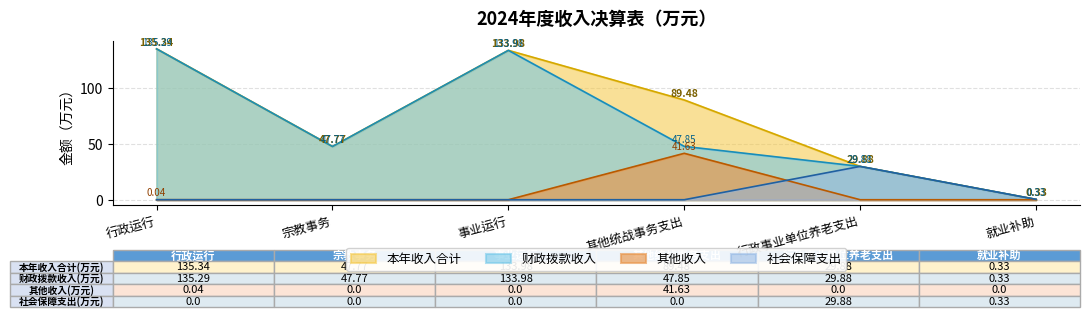

True or false: 社会保障支出 and 其他收入 intersect in this chart.

True